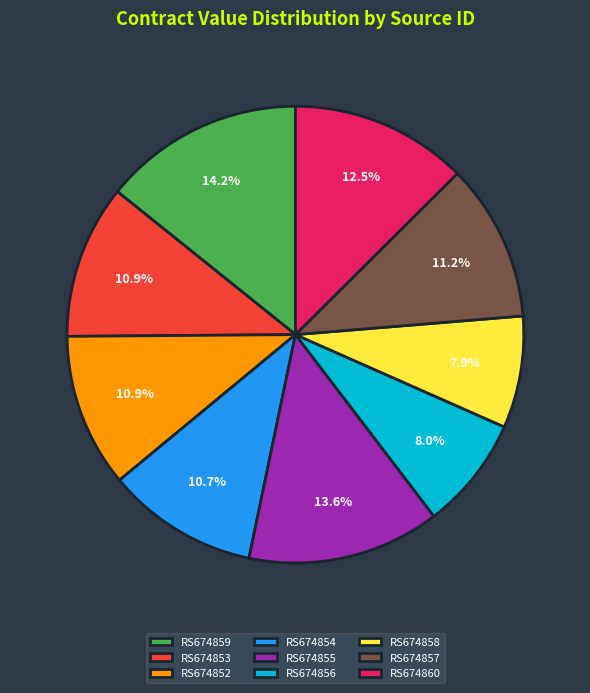

What percentage is the RS674855 slice, to the nearest percent?

14%